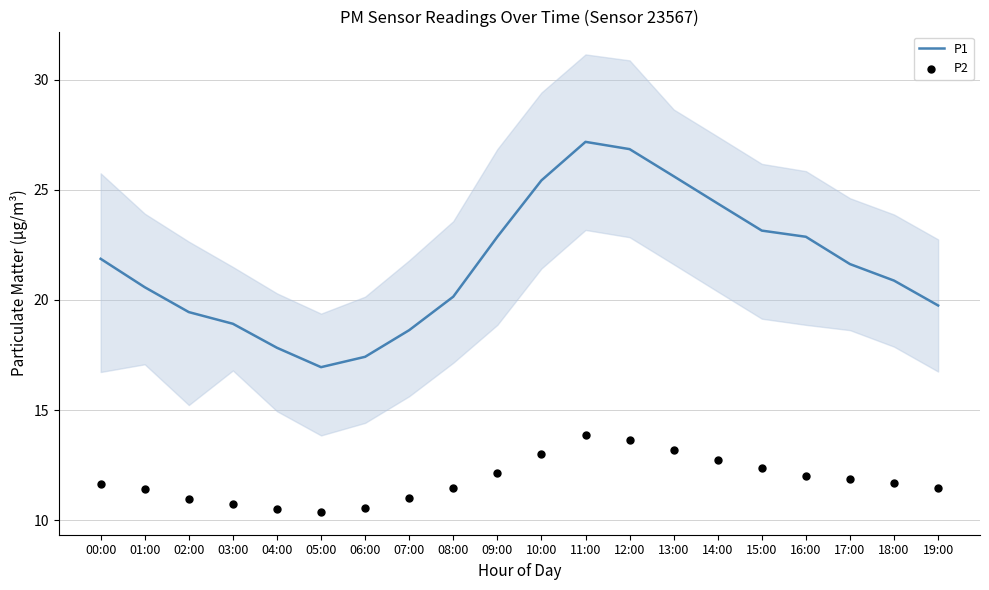

Which series contains the lowest Y value?

P2